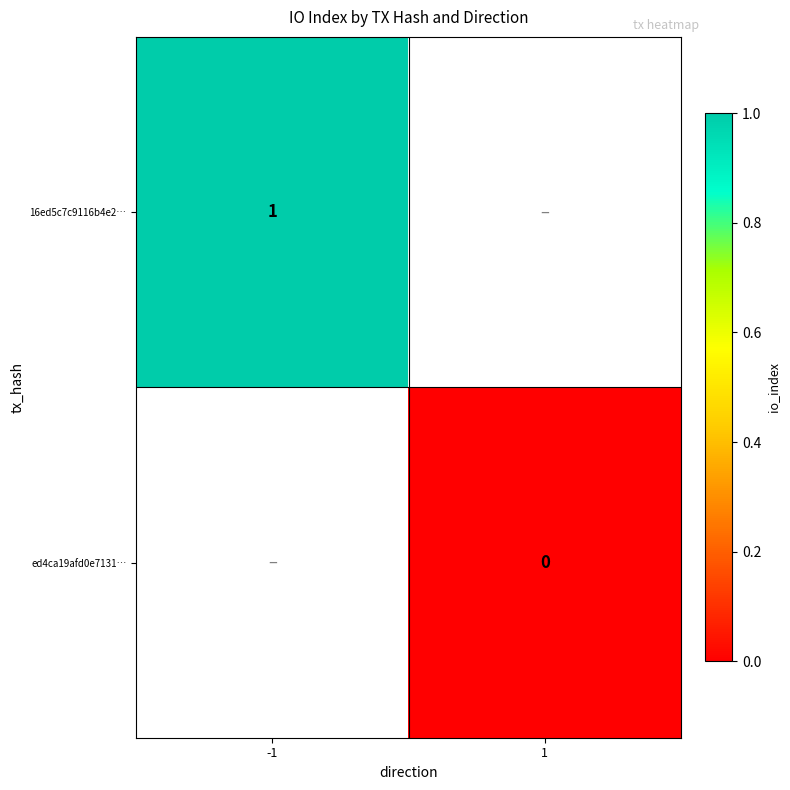

Count the number of categories in the chart.

2